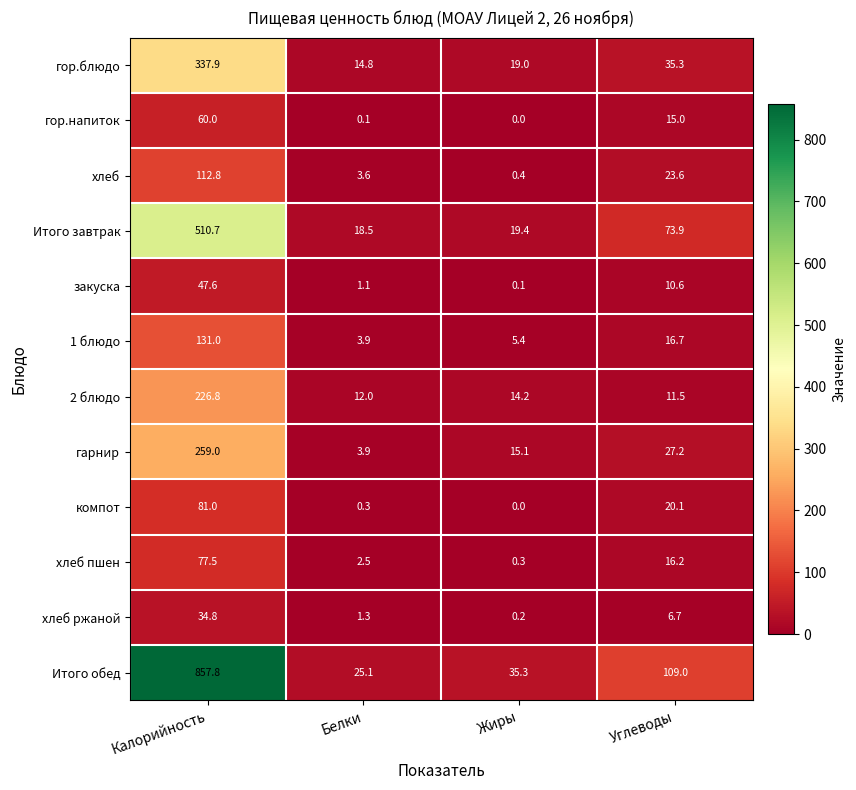

What is the average value of the хлеб пшен series?

24.1